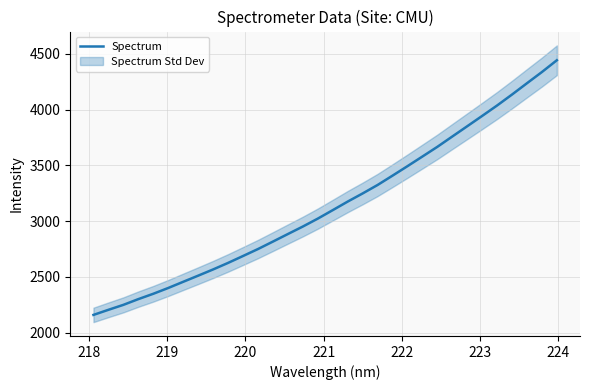

Reading right to left, list all the values displayed in this chart.

4442.3	4336.7	4236.3	4135.1	4037.0	3943.4	3850.9	3758.8	3666.2	3579.4	3493.0	3408.0	3324.3	3248.5	3175.5	3098.8	3022.9	2951.8	2884.7	2817.0	2750.2	2687.7	2625.8	2567.2	2511.4	2456.4	2401.1	2349.0	2301.1	2249.6	2205.2	2159.5